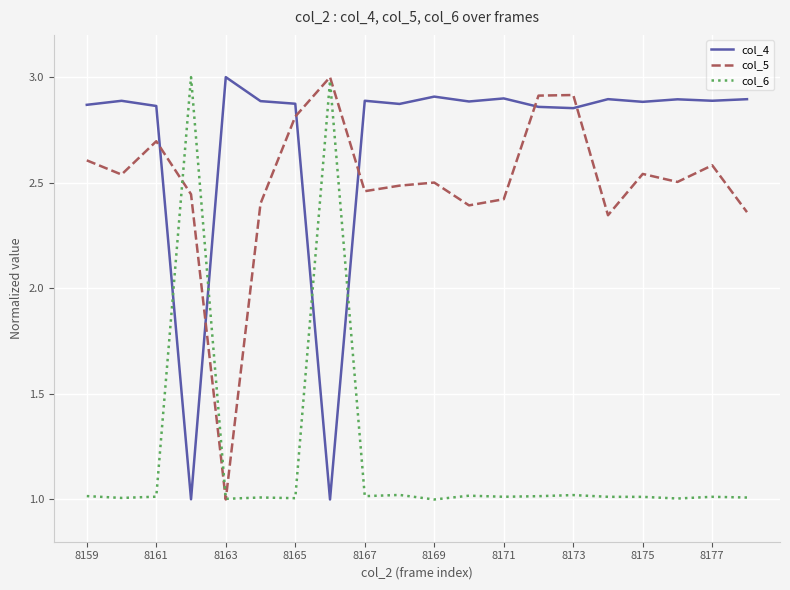

Which series has the largest total across all categories?

col_4